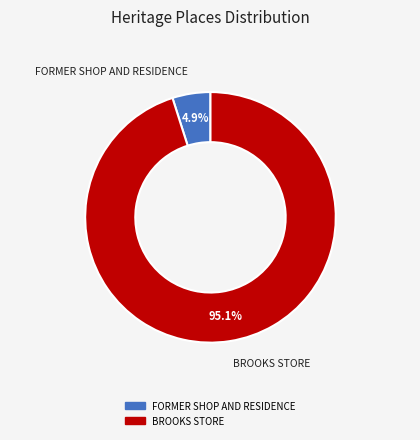

What is the ratio of the value at BROOKS STORE to the value at FORMER SHOP AND RESIDENCE?

19.4